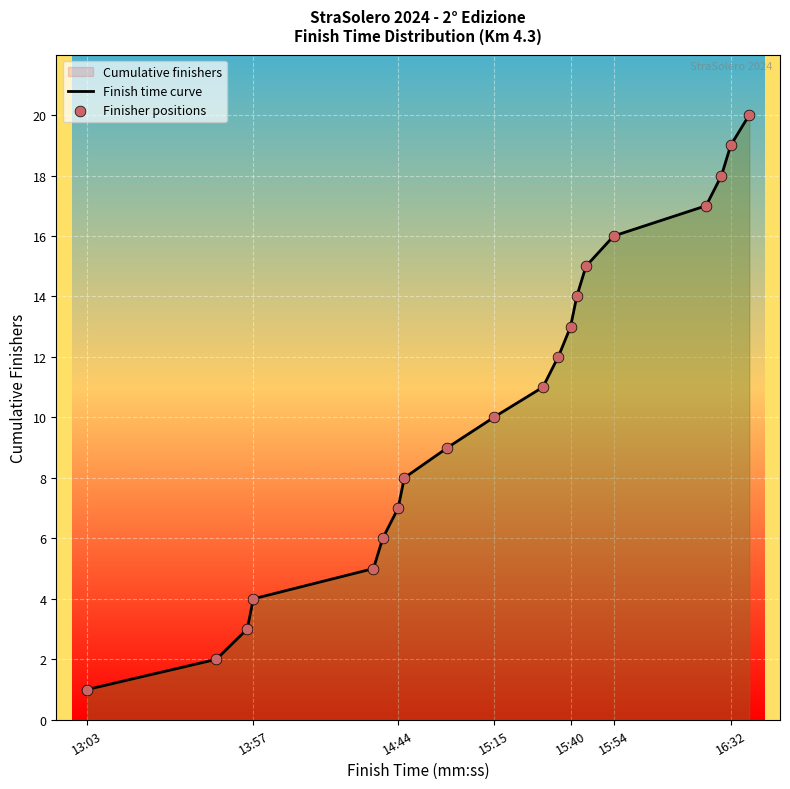

What is the ratio of the value at 16:29 to the value at 15:45?

1.2